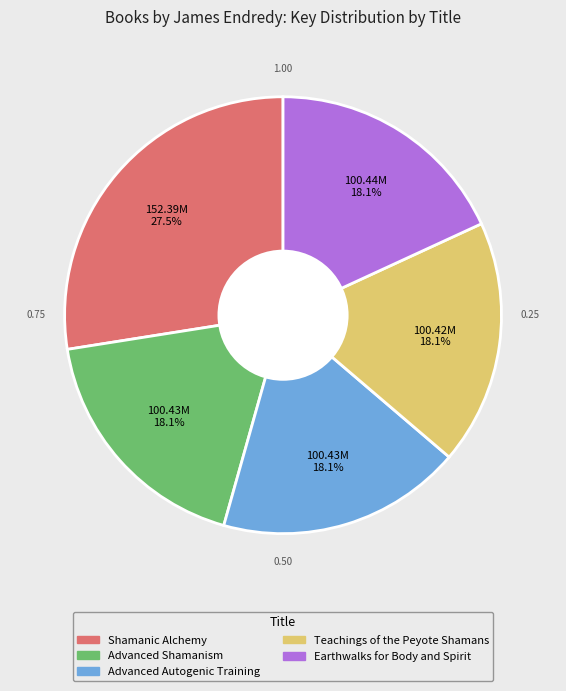

Is Teachings of the Peyote Shamans the majority of the pie?

No